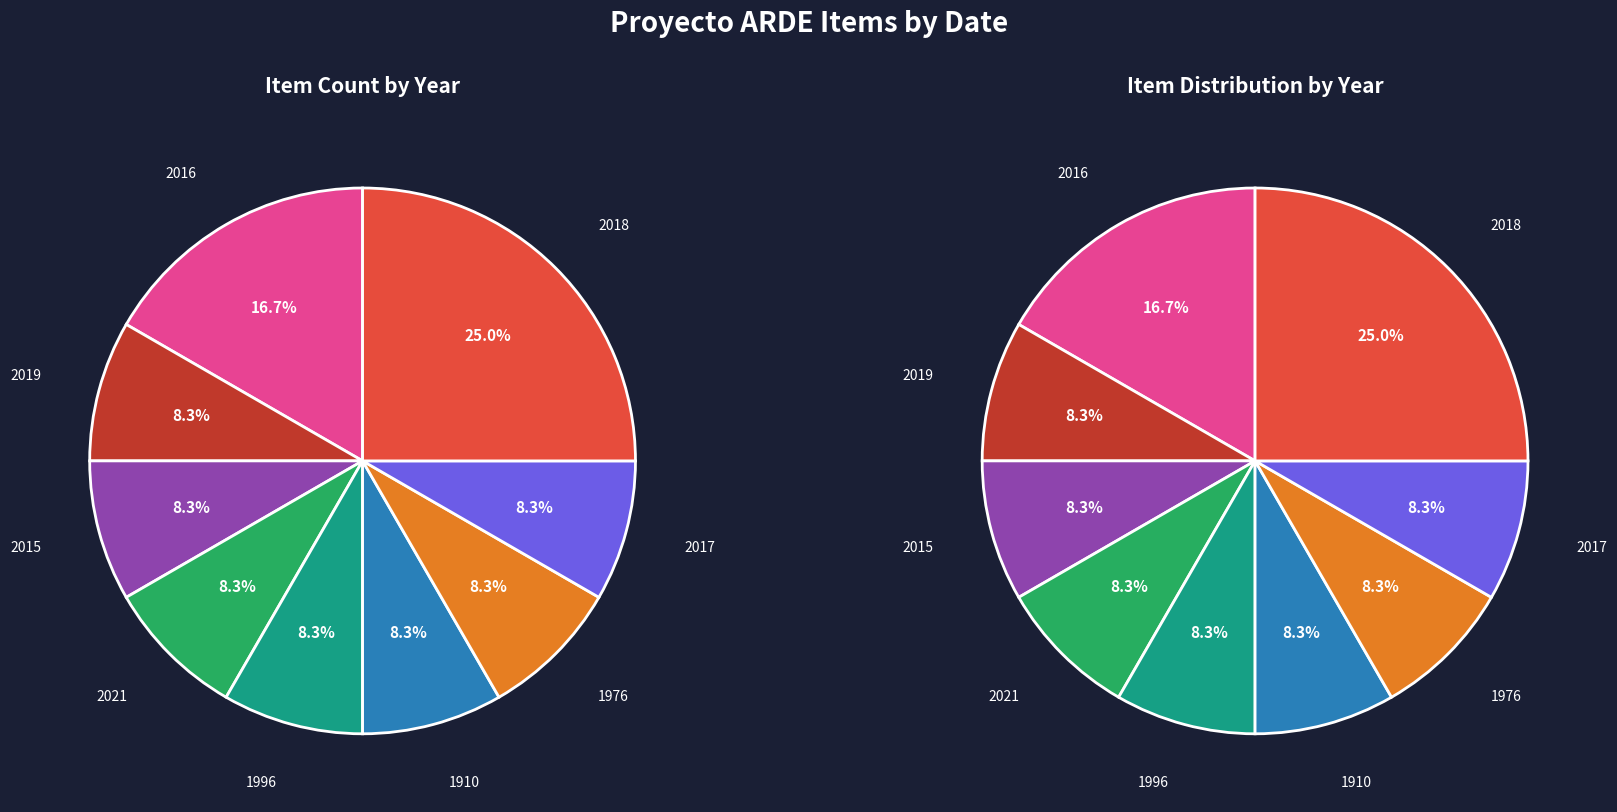

What percentage is NOT represented by 2021?

91.7%